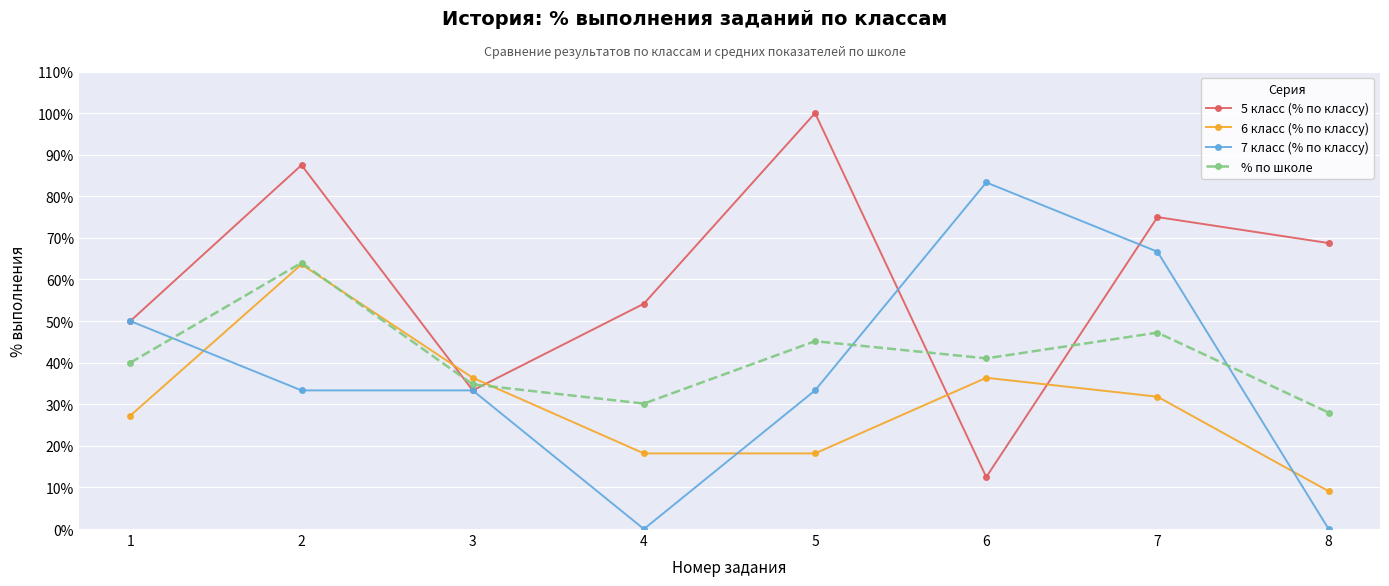

What is the highest value of the 7 класс (% по классу) series?

83.3